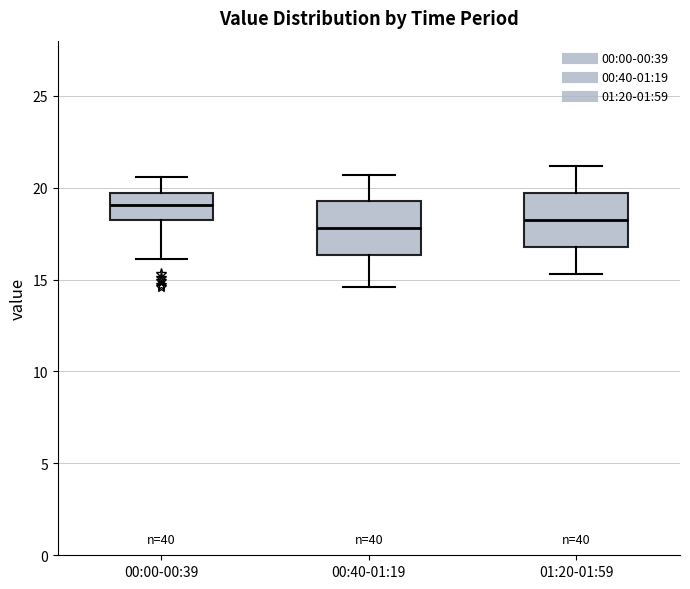

Reading left to right, transcribe this box plot: for each box, give where its median line is, the range the box spans, and where its two whiskers end, as read against the y-axis. The values are not printed on the chart, so give them approximately, as read against the axis.

00:00-00:39: median 19.0, box 18.5 to 19.5, whiskers 16.0 to 20.5
00:40-01:19: median 18.0, box 16.5 to 19.5, whiskers 14.5 to 20.5
01:20-01:59: median 18.5, box 17.0 to 19.5, whiskers 15.5 to 21.0